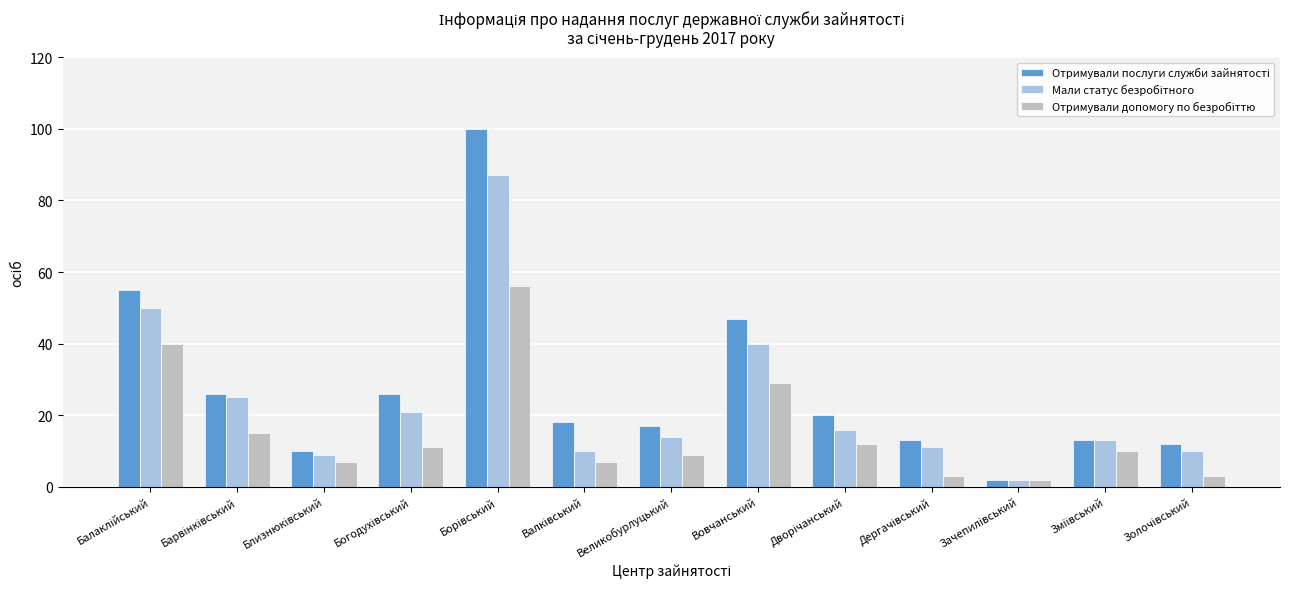

What is the maximum value shown in the chart?

100